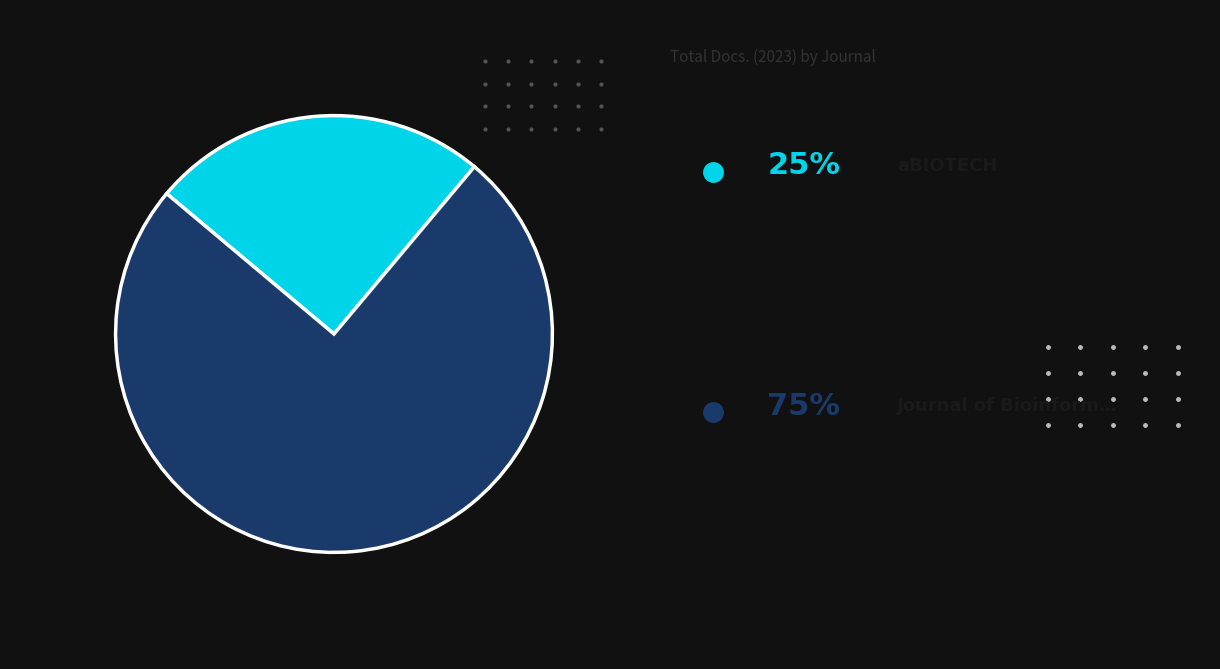

Does any single category account for the majority?

Yes